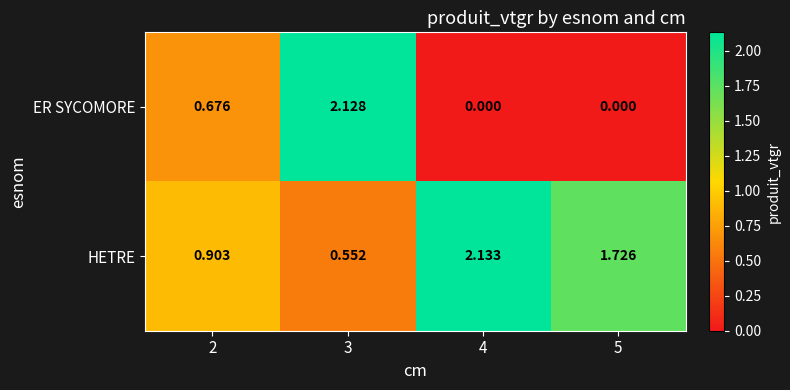

Is the value of HETRE at 3 greater than the value of ER SYCOMORE at 5?

Yes